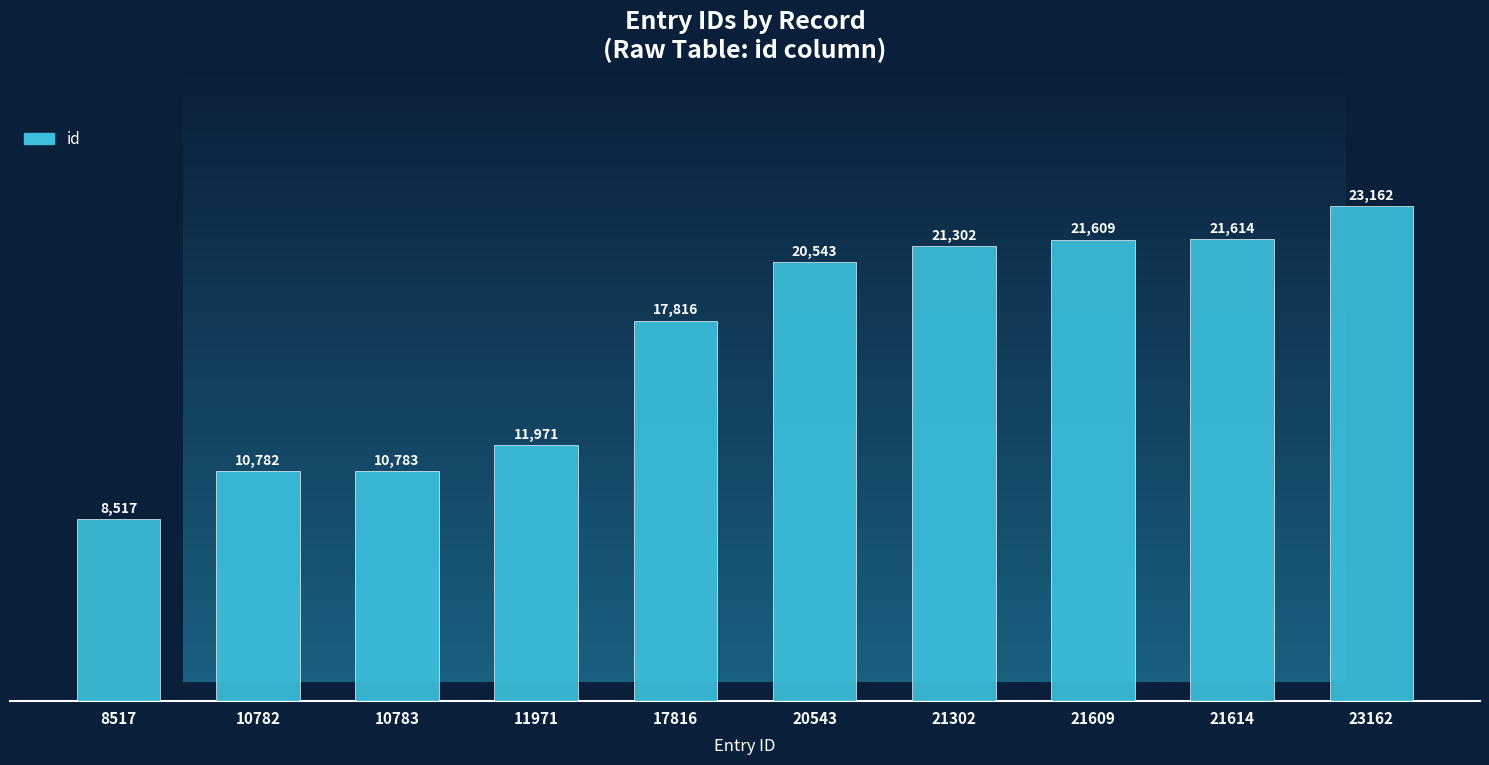

What is the difference between the maximum and minimum values?

14645